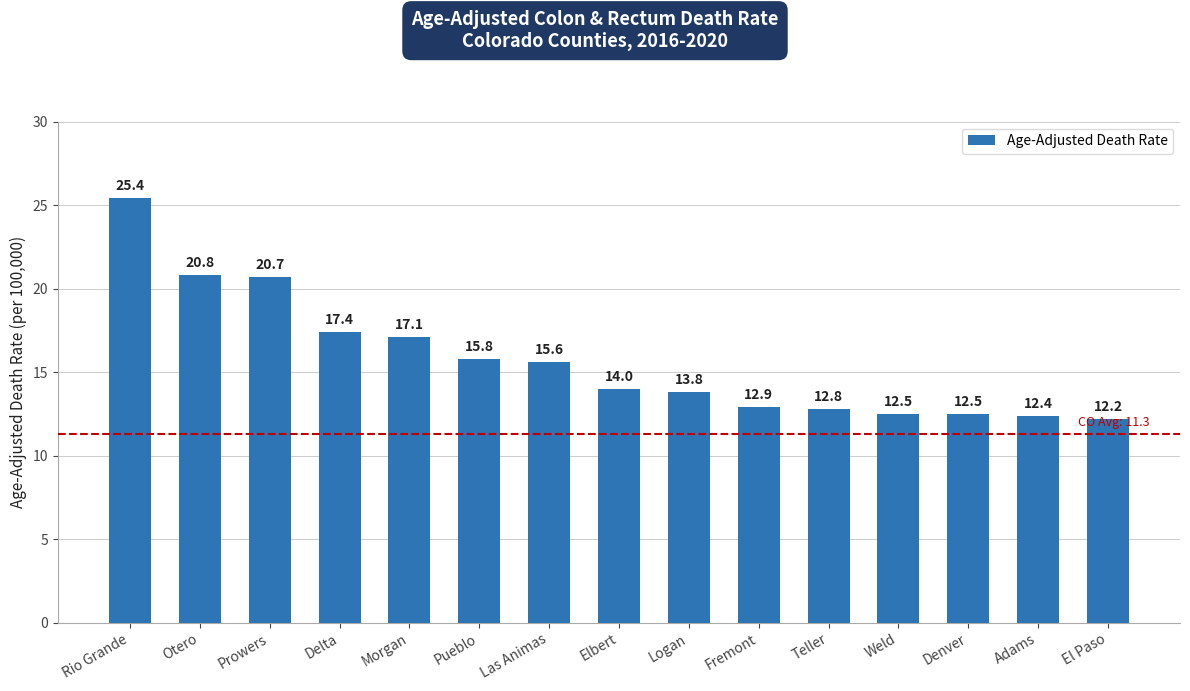

Reading left to right, extract all data points from this chart.

25.4	20.8	20.7	17.4	17.1	15.8	15.6	14.0	13.8	12.9	12.8	12.5	12.5	12.4	12.2